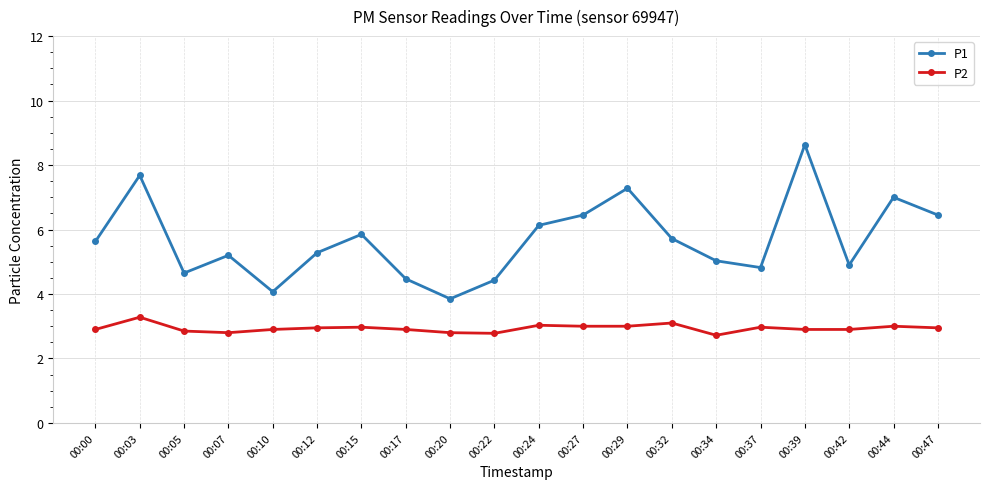

Is this an area chart (filled region under the line)?

No